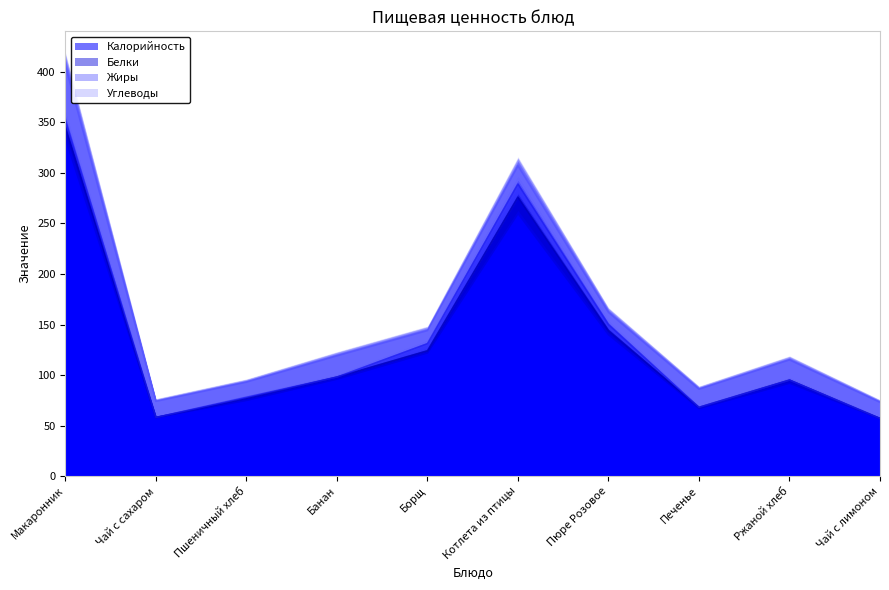

Is it true that Калорийность equals 58 at Чай с сахаром?

True